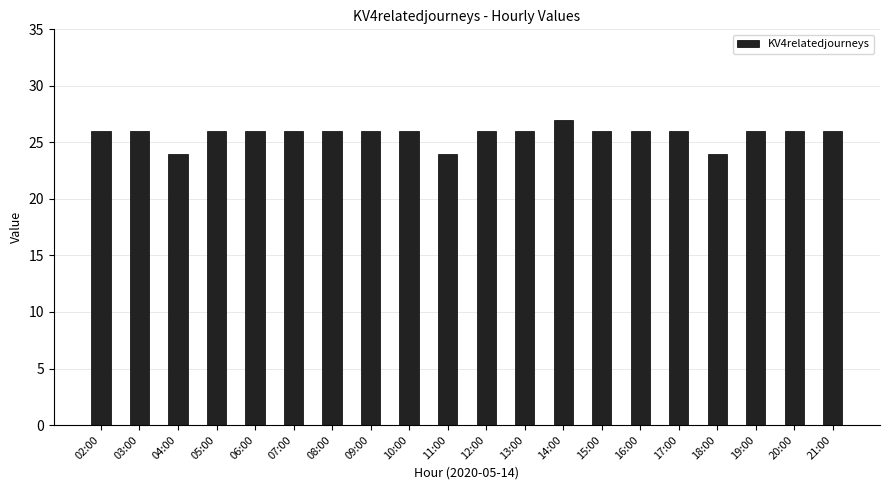

The value at 10:00 is 44. True or false?

False